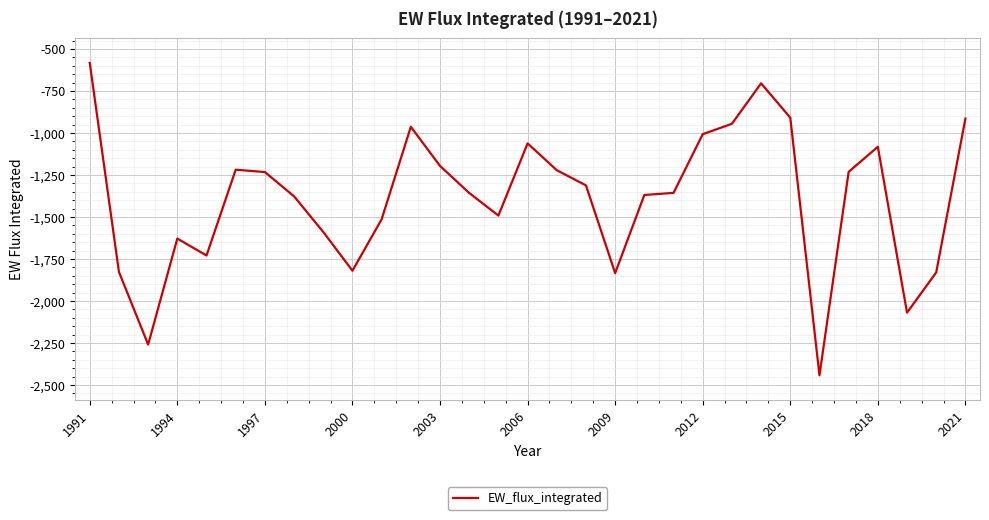

What is the difference between the maximum and minimum values?

1858.9